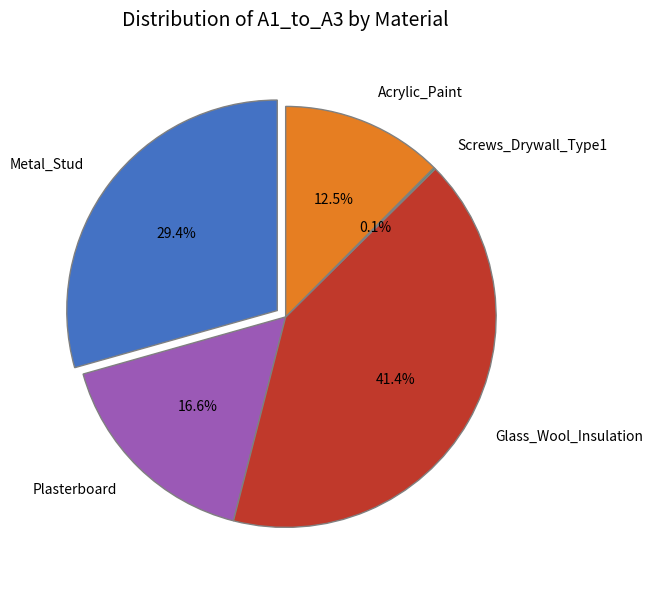

How many slices are in this pie chart?

5